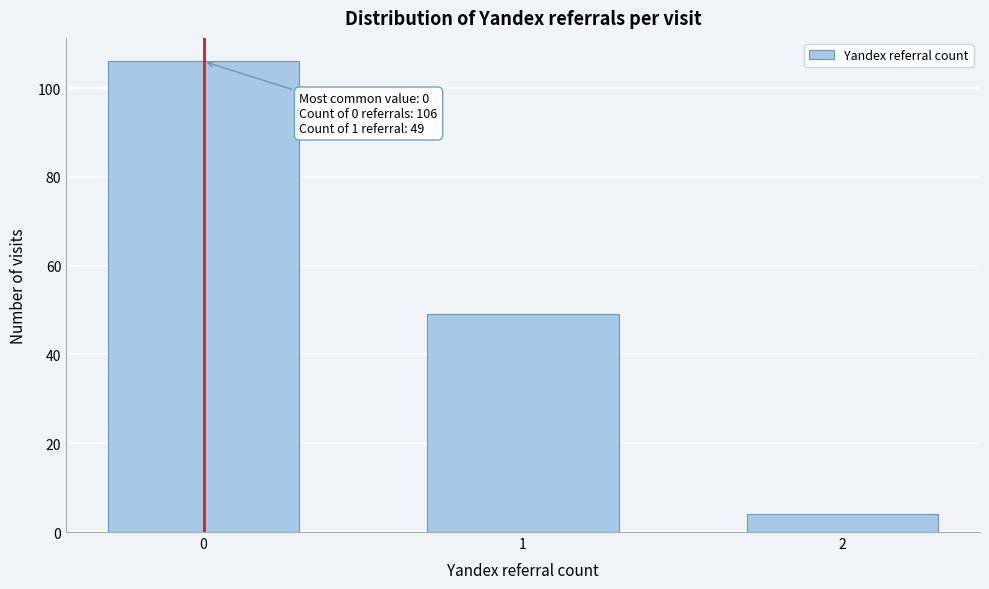

Reading left to right, what are all the values shown in this chart?

0=106	1=49	2=4